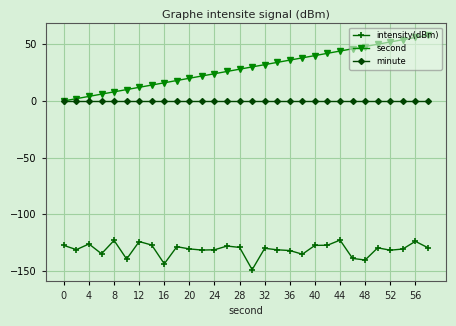

True or false: minute and intensity(dBm) cross at least once.

False